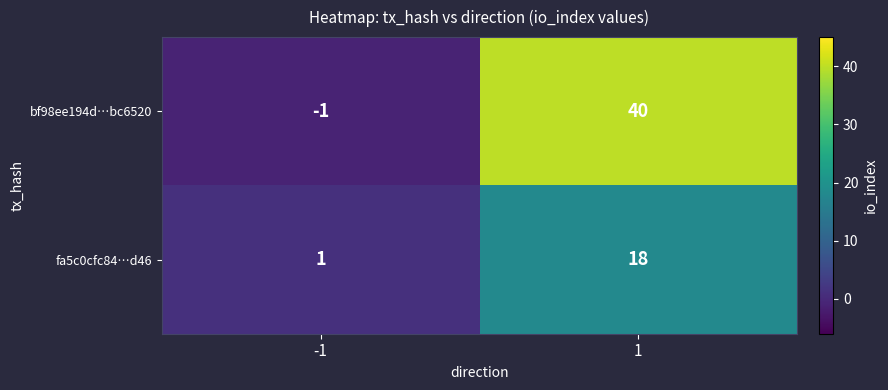

What is the difference between the fa5c0cfc84…d46 values at 1 and -1?

17